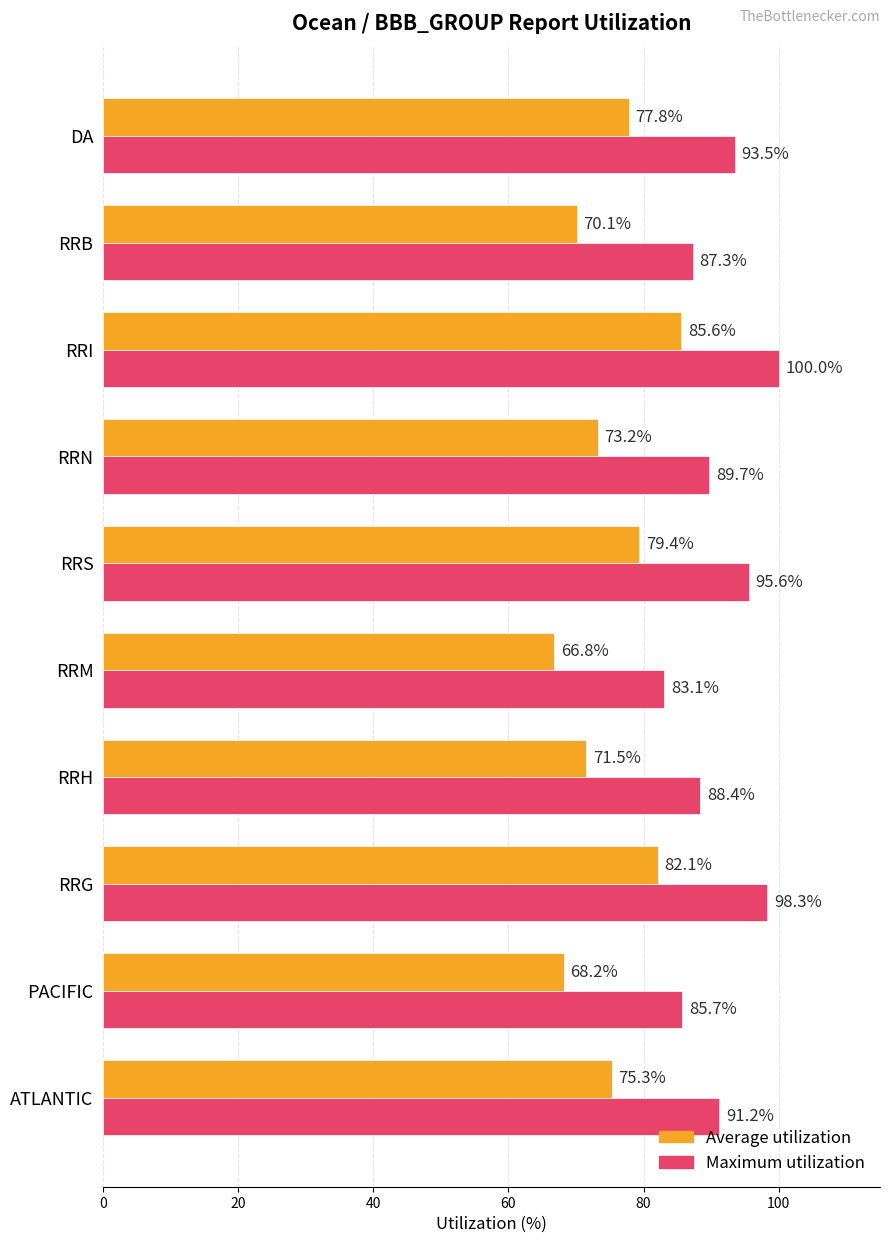

Which series changed the most between RRG and RRM?

Average utilization